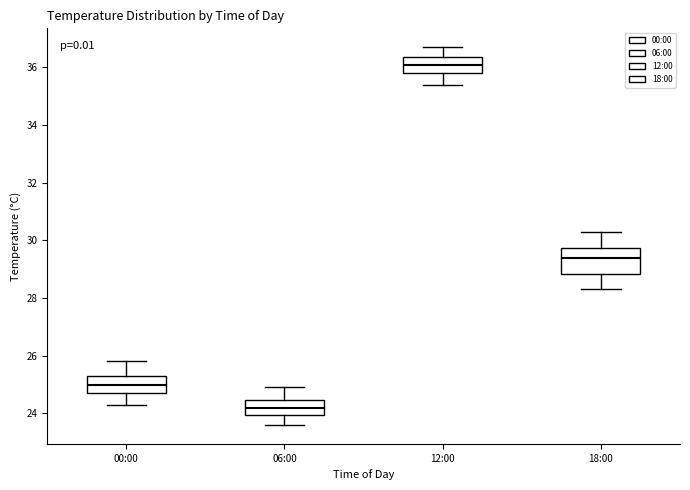

Which box is the tallest, from its lower edge to its upper edge?

18:00